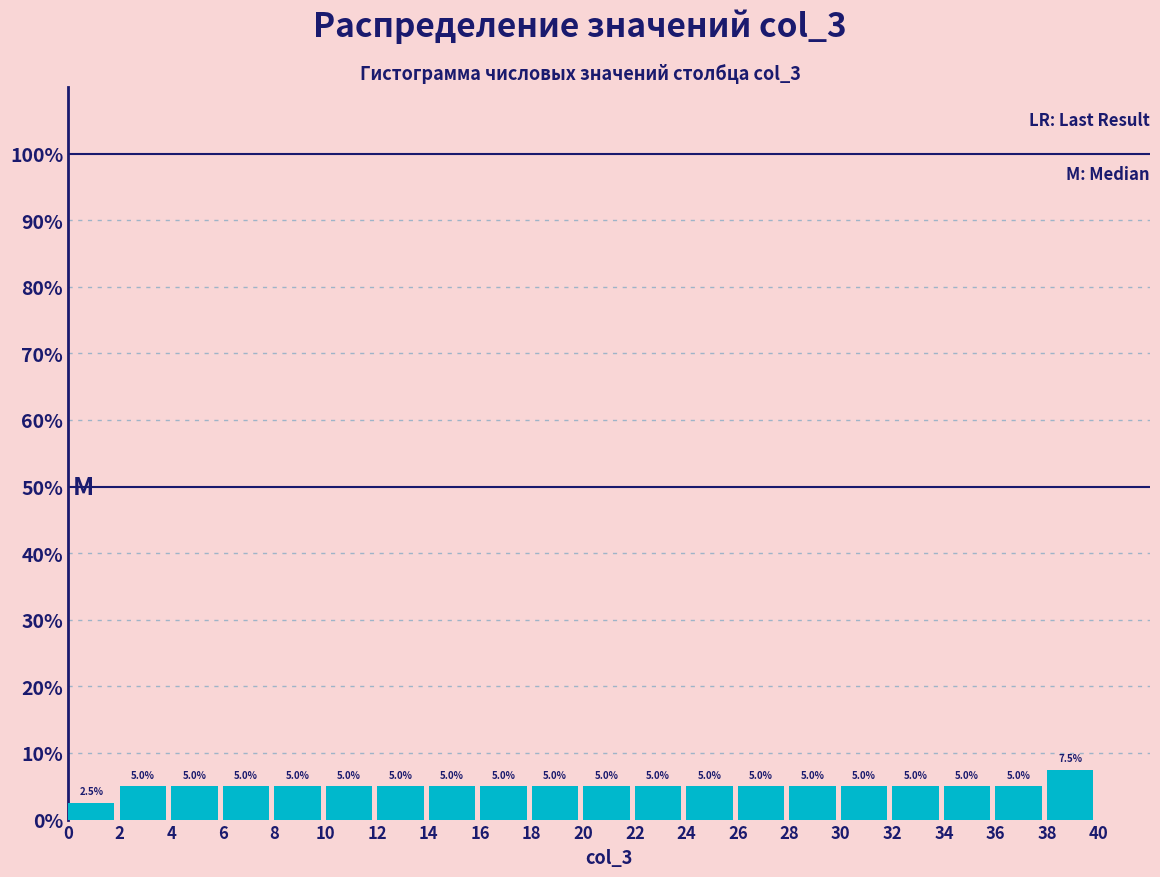

Reading left to right, transcribe this chart: for each bar, give the range it covers on the x-axis and its height.

0 to 2: 2.5
2 to 4: 5.0
4 to 6: 5.0
6 to 8: 5.0
8 to 10: 5.0
10 to 12: 5.0
12 to 14: 5.0
14 to 16: 5.0
16 to 18: 5.0
18 to 20: 5.0
20 to 22: 5.0
22 to 24: 5.0
24 to 26: 5.0
26 to 28: 5.0
28 to 30: 5.0
30 to 32: 5.0
32 to 34: 5.0
34 to 36: 5.0
36 to 38: 5.0
38 to 40: 7.5